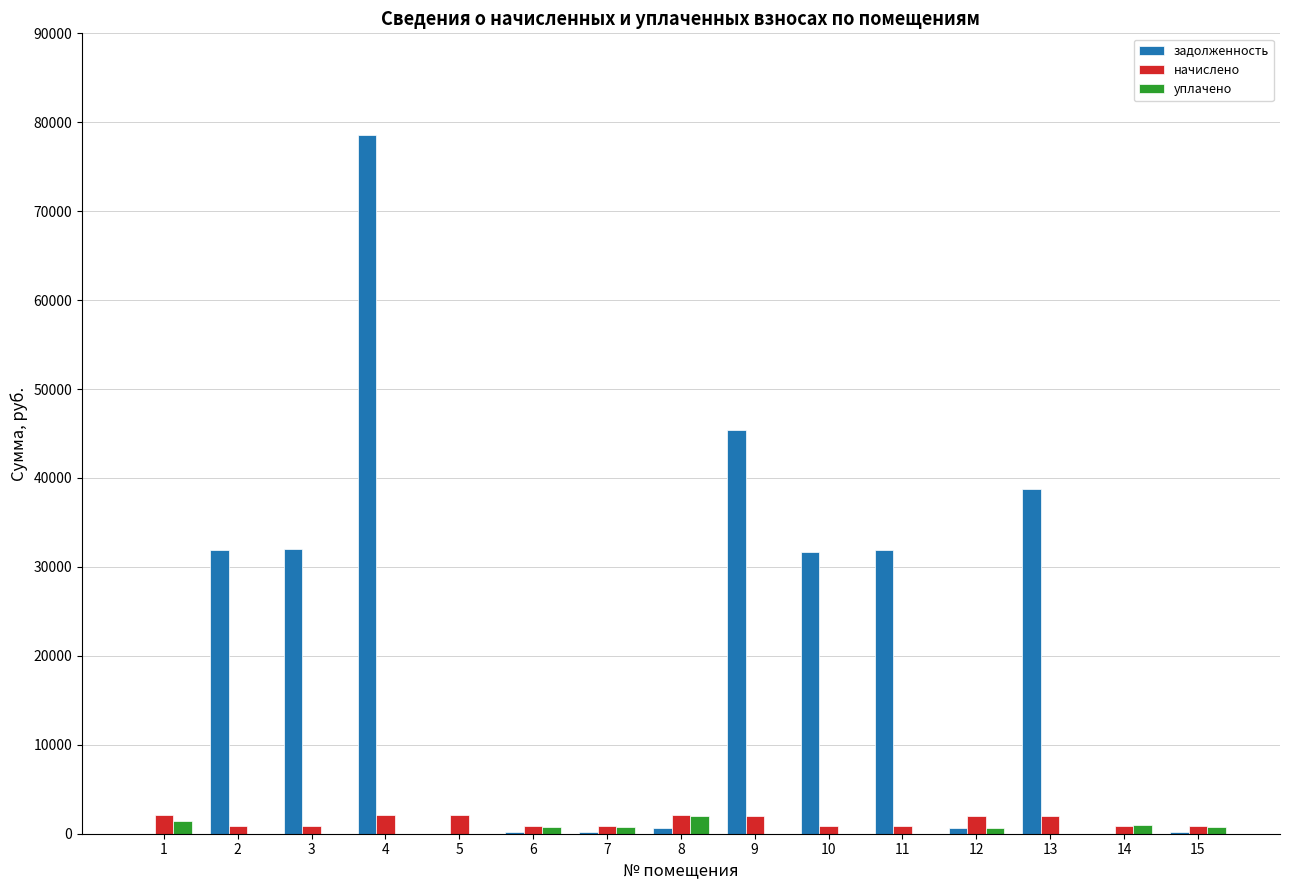

At which label does задолженность first exceed 601?

2